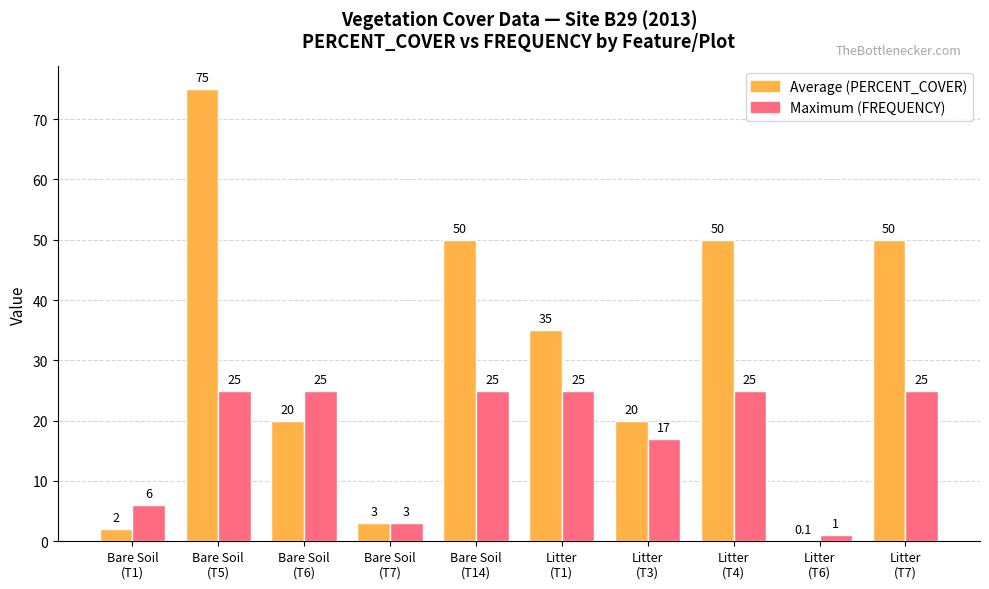

Which series has the largest total across all categories?

Average (PERCENT_COVER)